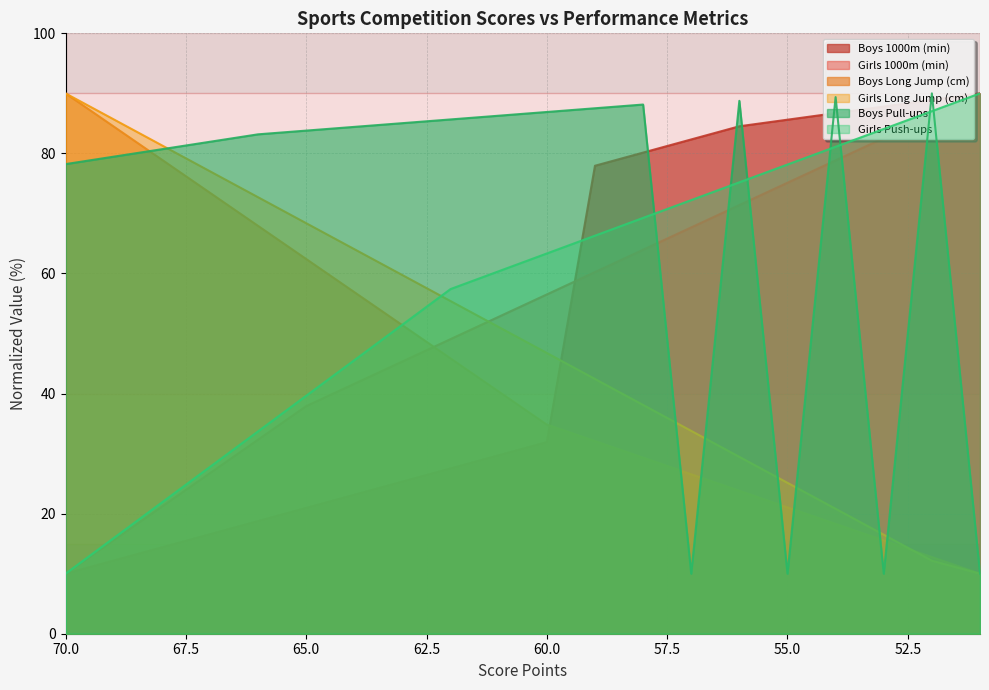

True or false: Girls Push-ups has more than 2 interior local peaks.

False